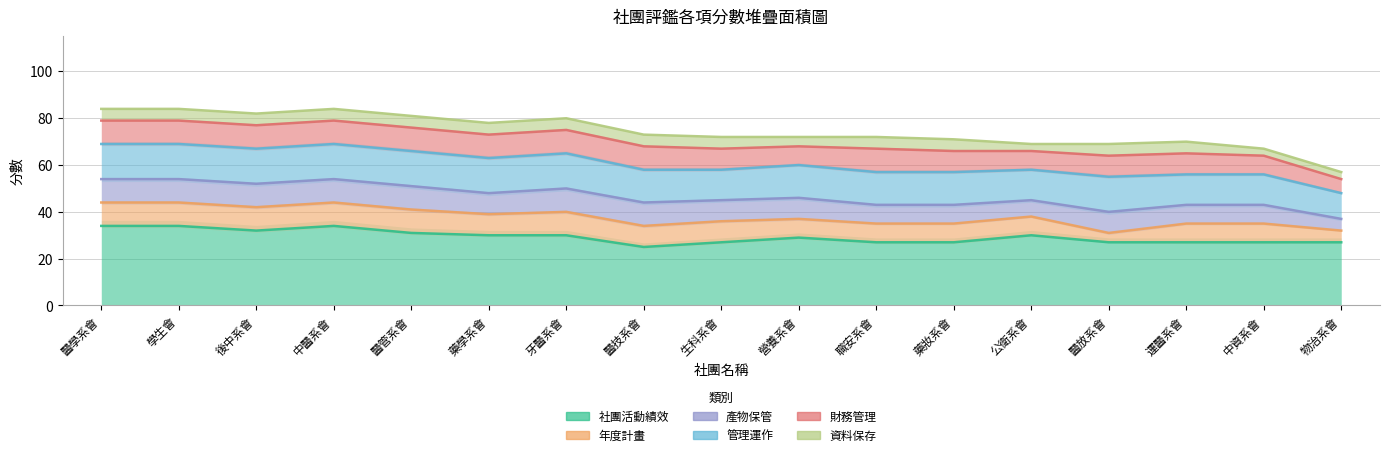

Which category has the lowest value across all series?

公衛系會